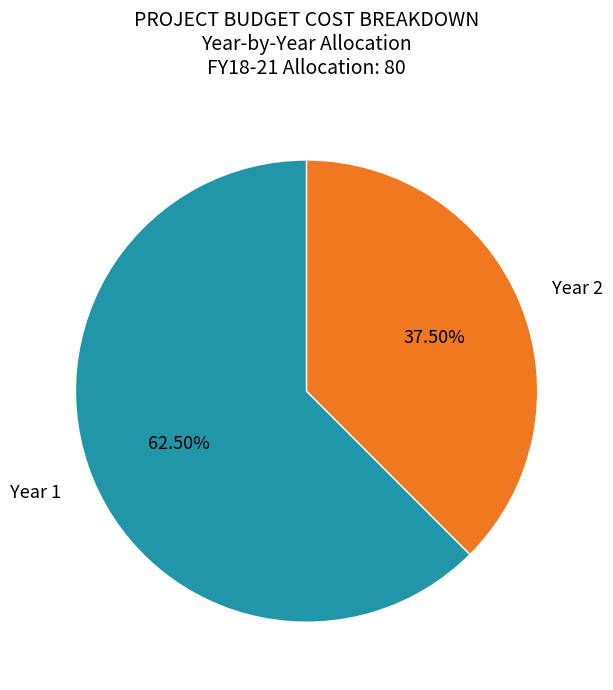

Rank the categories by value from lowest to highest.

Year 2, Year 1